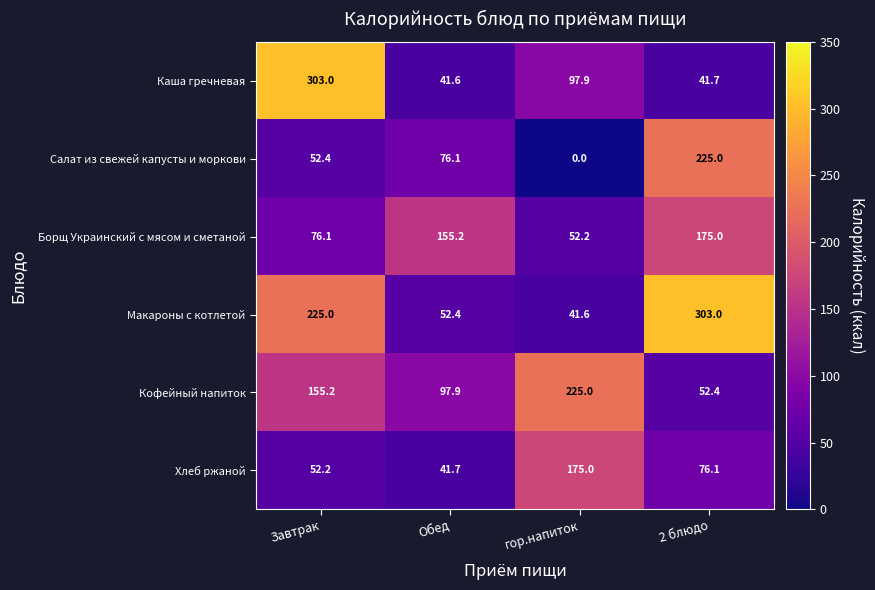

What value does the Каша гречневая series have at 2 блюдо?

41.7